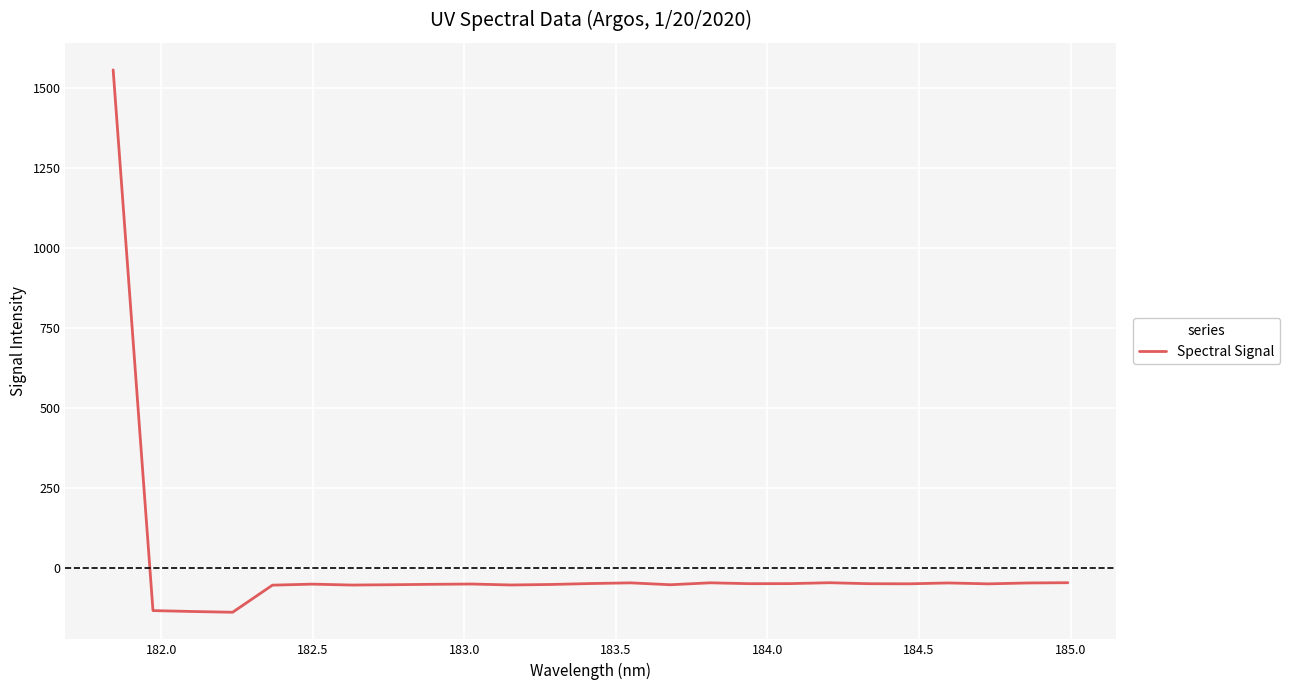

What is the difference between the maximum and minimum values?

1692.0